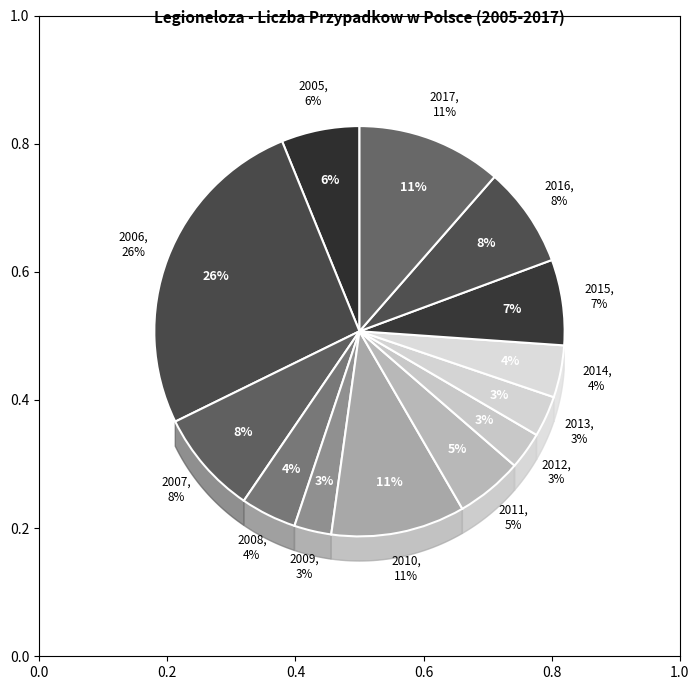

Rank the categories by value from highest to lowest.

2006, 2017, 2010, 2007, 2016, 2015, 2005, 2011, 2008, 2014, 2013, 2009, 2012